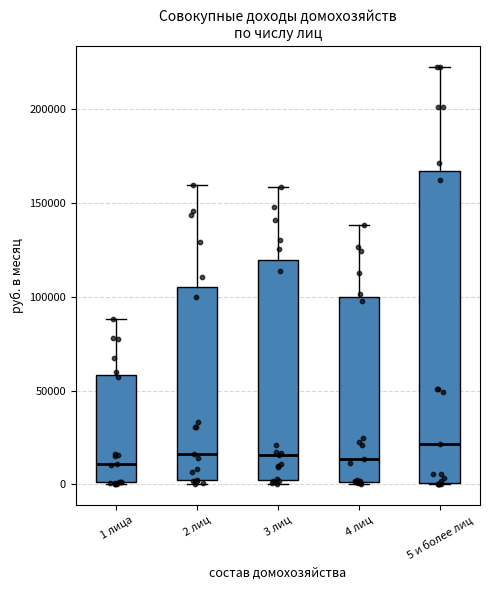

Comparing the boxes themselves (not the whiskers), which one is the tallest?

5 и более лиц